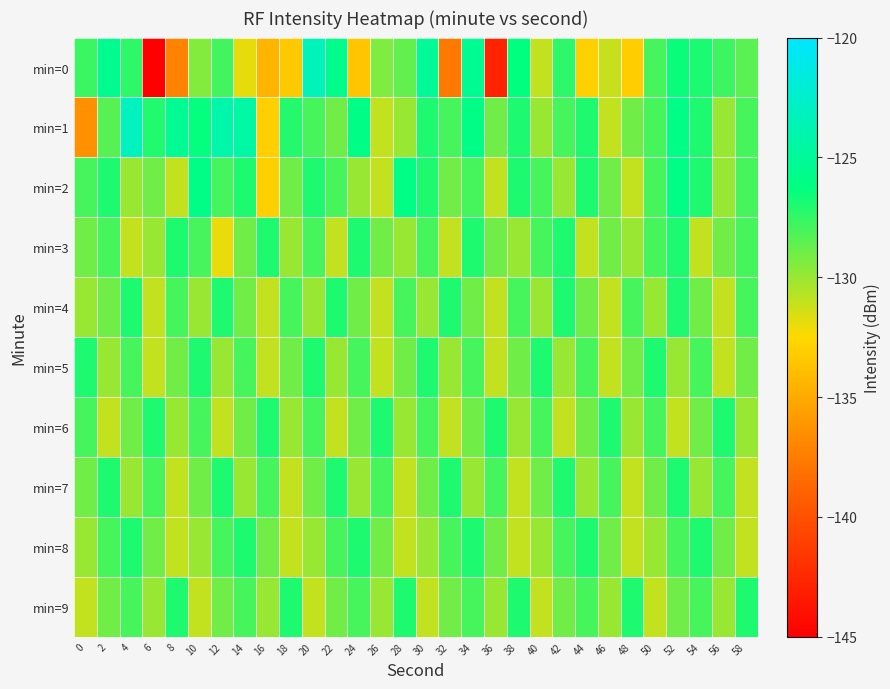

How many distinct data groups are displayed?

10